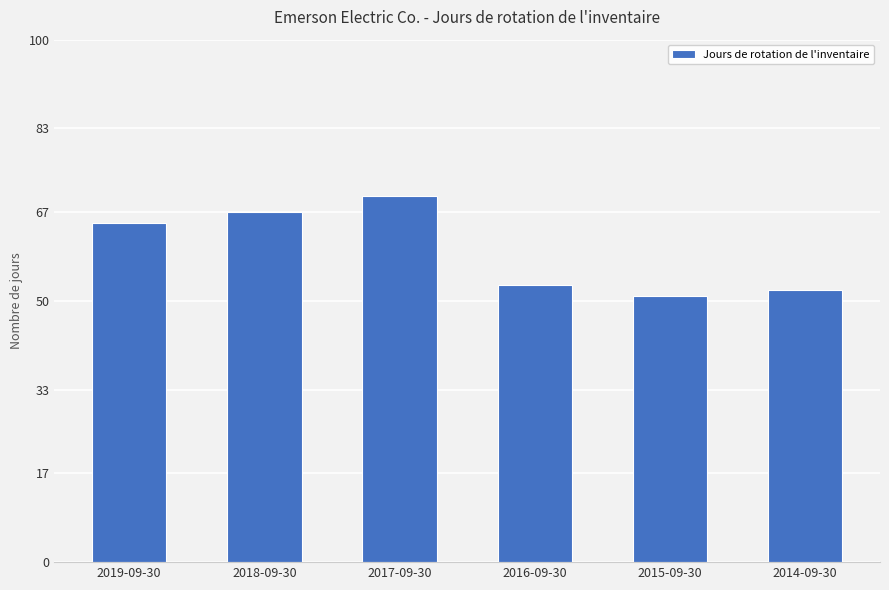

How many bars are there in total?

6